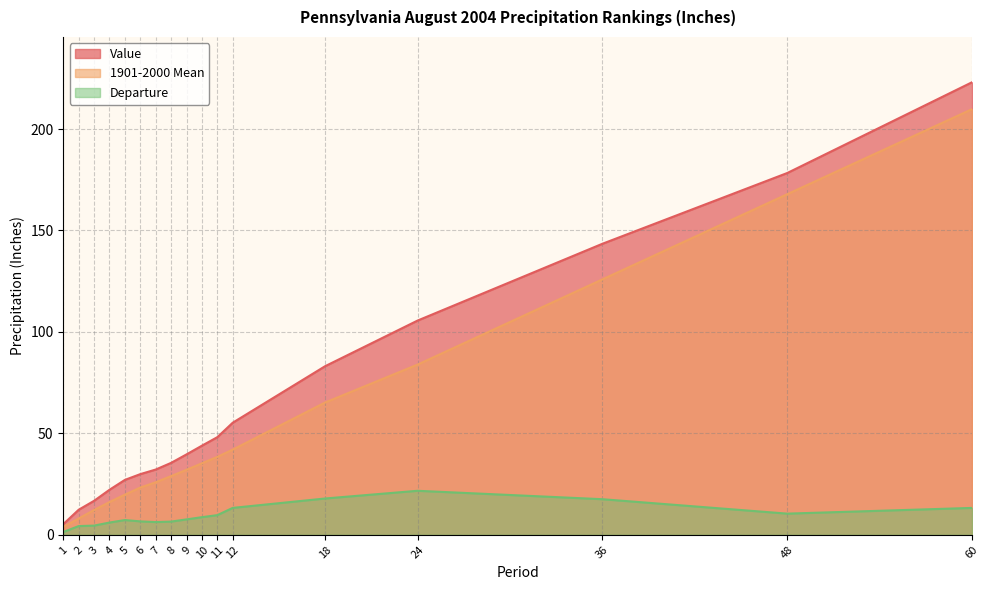

Is the value of 1901-2000 Mean at 48 greater than the value of Value at 24?

Yes